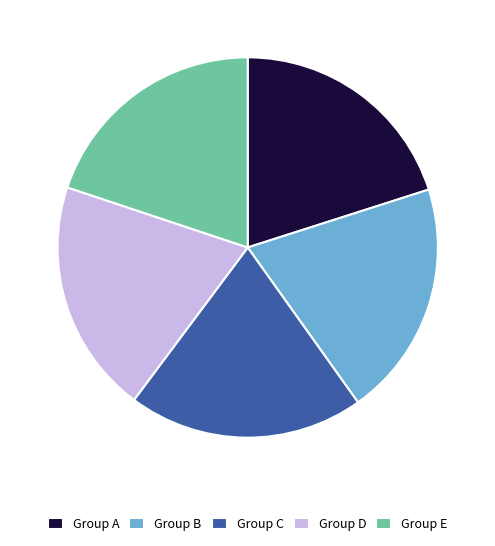

Does Group C represent more than half of the total?

No